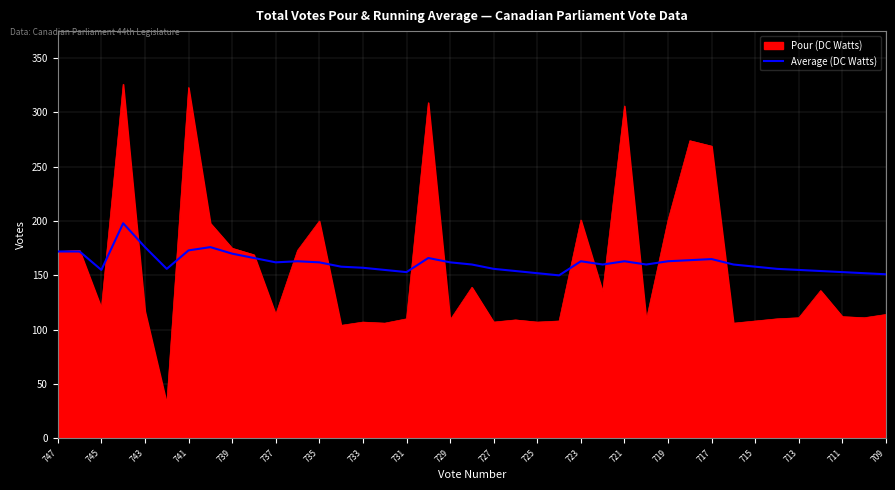

Which series has the widest spread of values?

Pour (DC Watts)